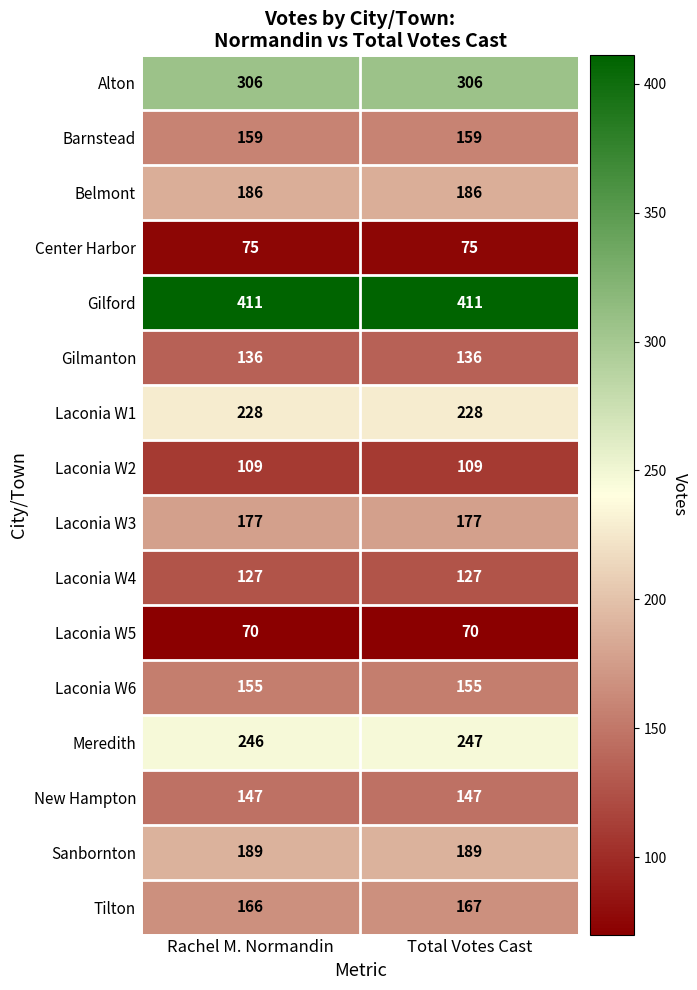

Which series has the largest total across all categories?

Gilford